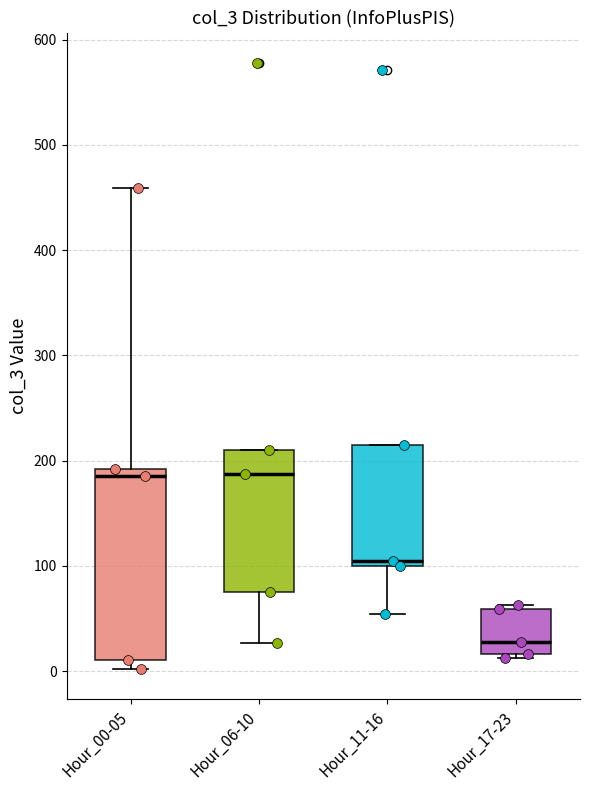

Which box is the tallest, from its lower edge to its upper edge?

Hour_00-05